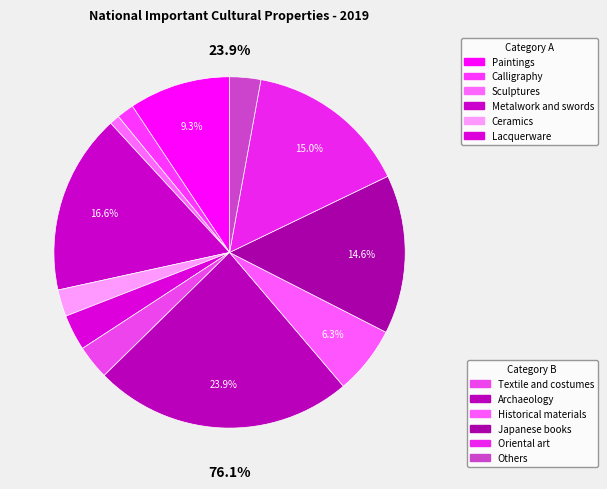

Does Metalwork and swords represent more than half of the total?

No